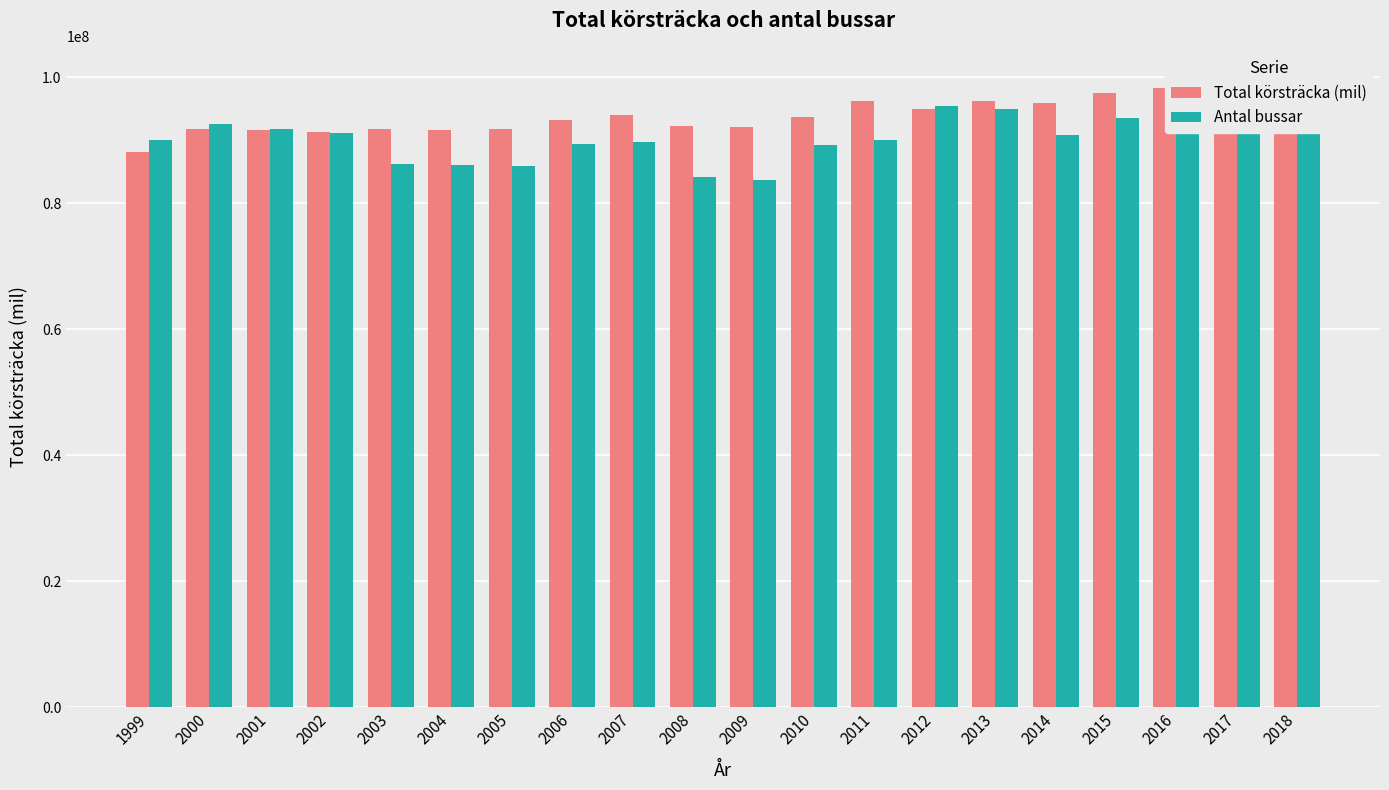

What is the sum of the Antal bussar values at 2012 and 2001?

187245255.2